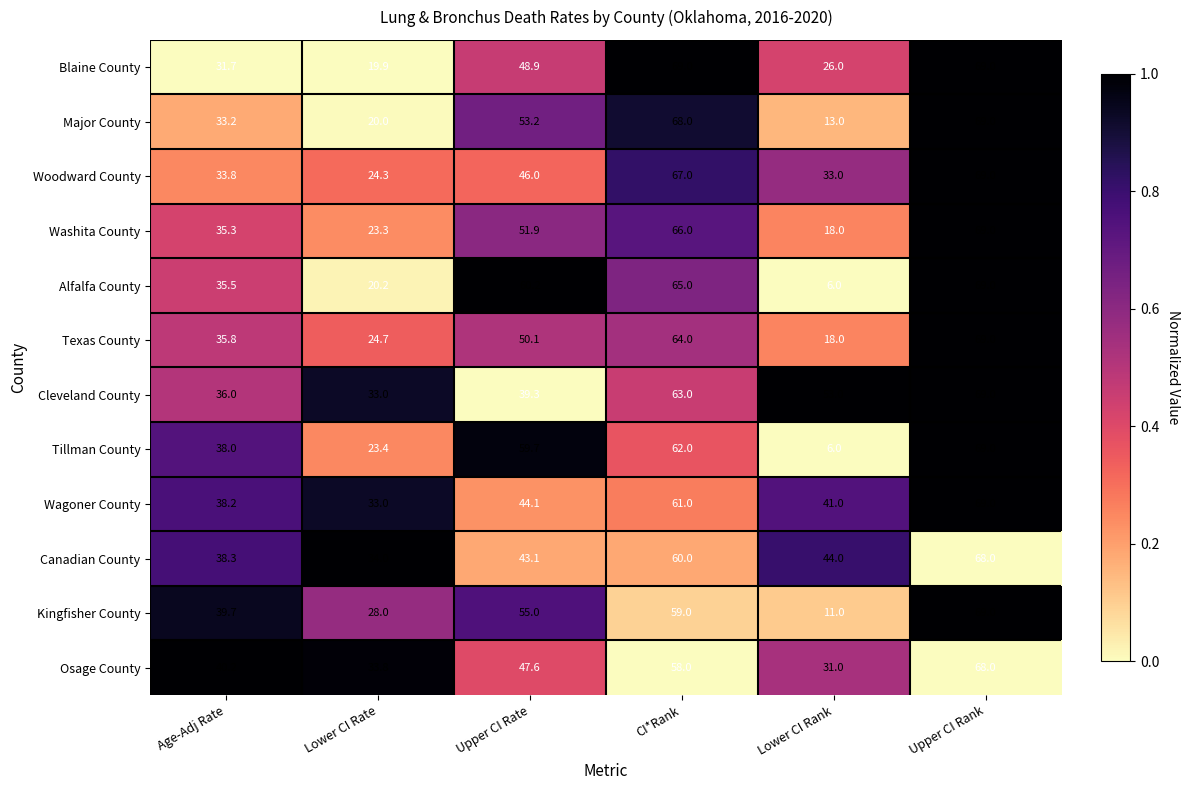

What is the sum of all Kingfisher County values?

261.7